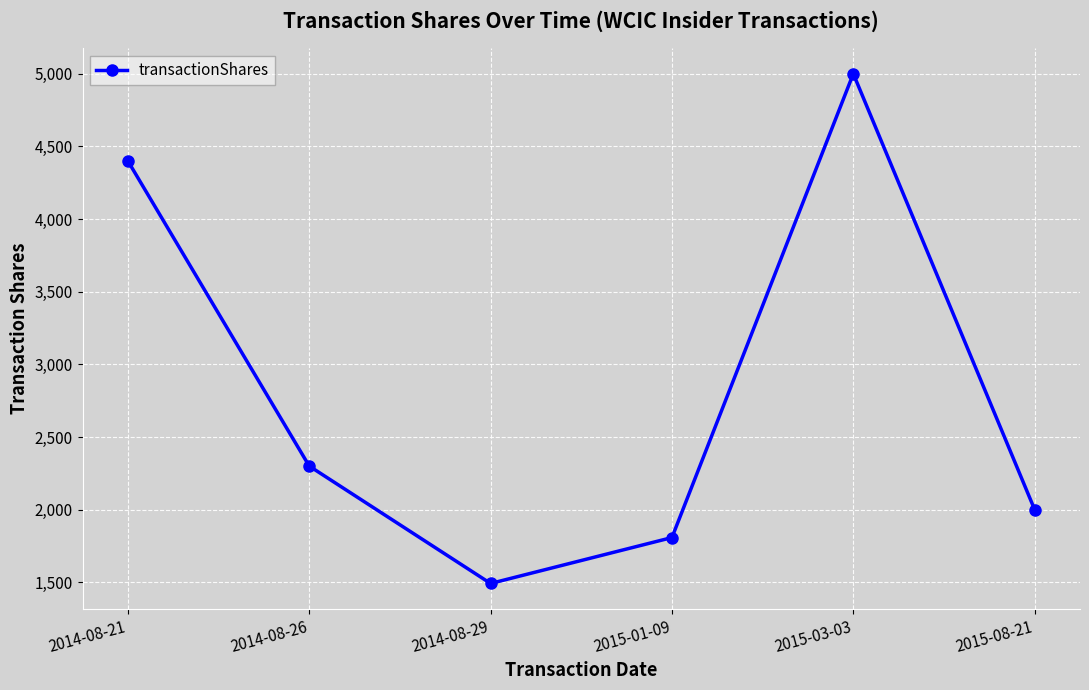

How many data points are less than 2300?

3